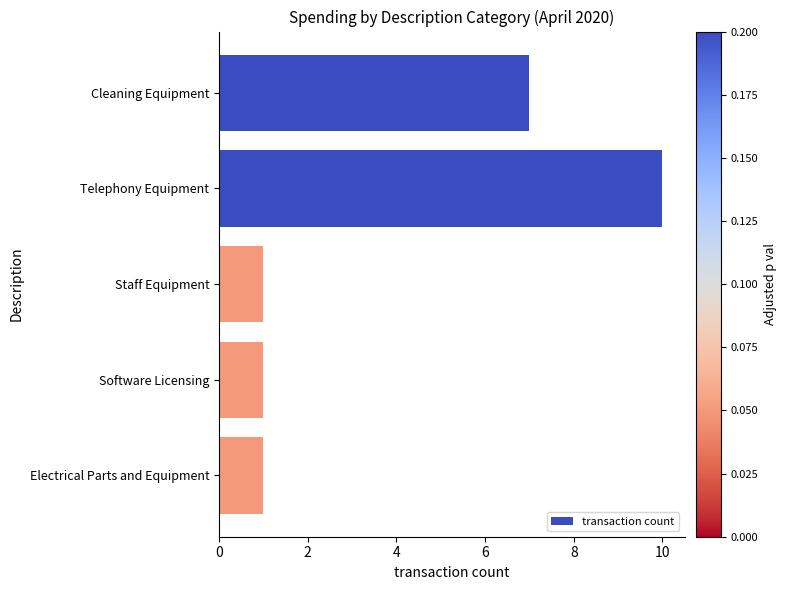

What position from the bottom is Software Licensing?

2